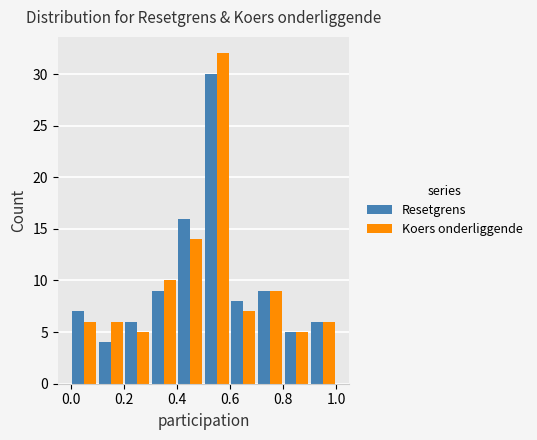

Reading left to right, list every range on the x-axis with the height of the bar of each series over it. The values are not printed on the chart, so give them approximately, as read against the axis.

0.0 to 0.1: Resetgrens=7	Koers onderliggende=6
0.1 to 0.2: Resetgrens=4	Koers onderliggende=6
0.2 to 0.3: Resetgrens=6	Koers onderliggende=5
0.3 to 0.4: Resetgrens=9	Koers onderliggende=10
0.4 to 0.5: Resetgrens=16	Koers onderliggende=14
0.5 to 0.6: Resetgrens=30	Koers onderliggende=32
0.6 to 0.7: Resetgrens=8	Koers onderliggende=7
0.7 to 0.8: Resetgrens=9	Koers onderliggende=9
0.8 to 0.9: Resetgrens=5	Koers onderliggende=5
0.9 to 1.0: Resetgrens=6	Koers onderliggende=6